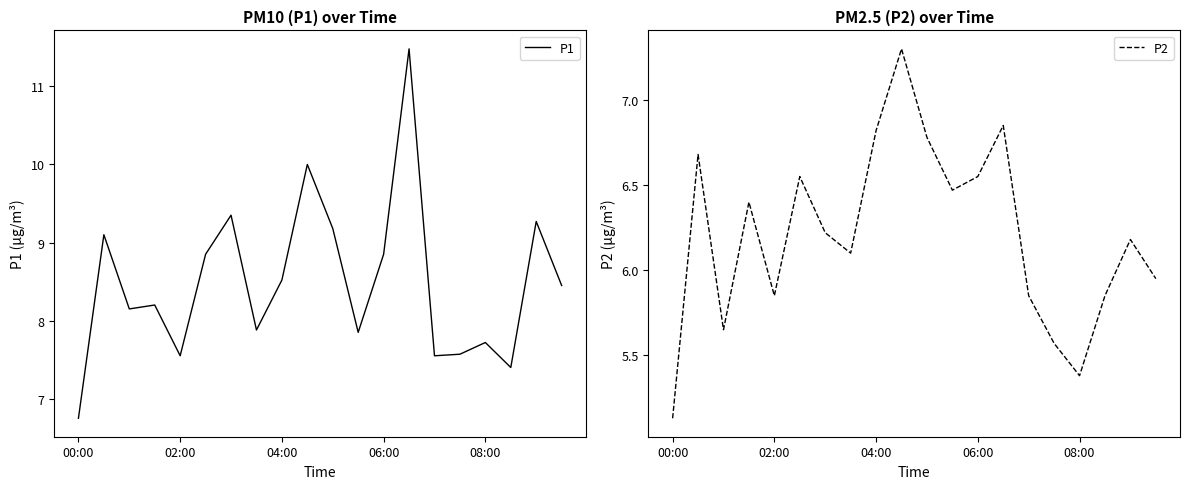

What are all the series names shown in the legend?

P1, P2